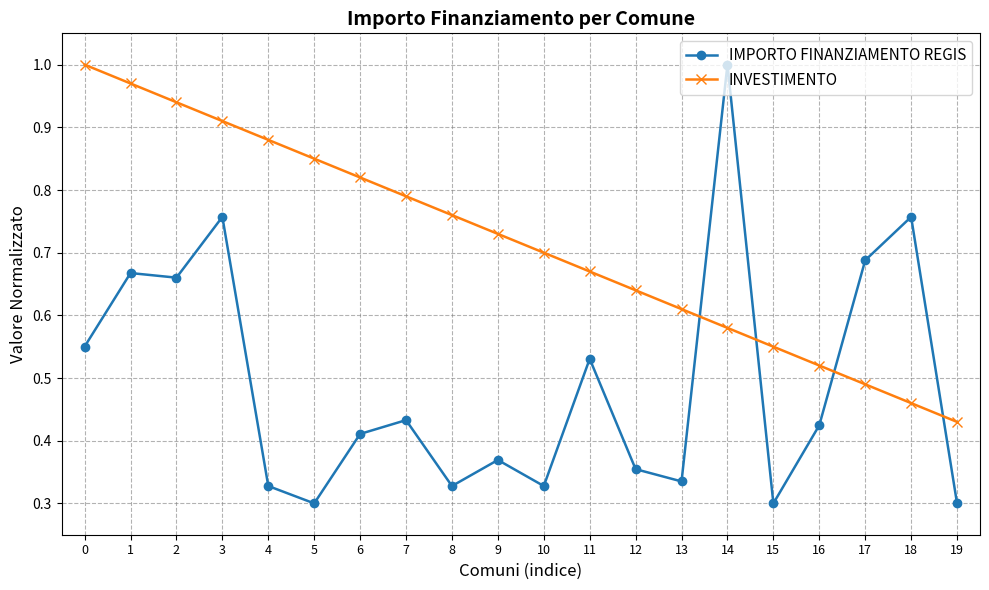

At how many categories does at least one series exceed 0?

20